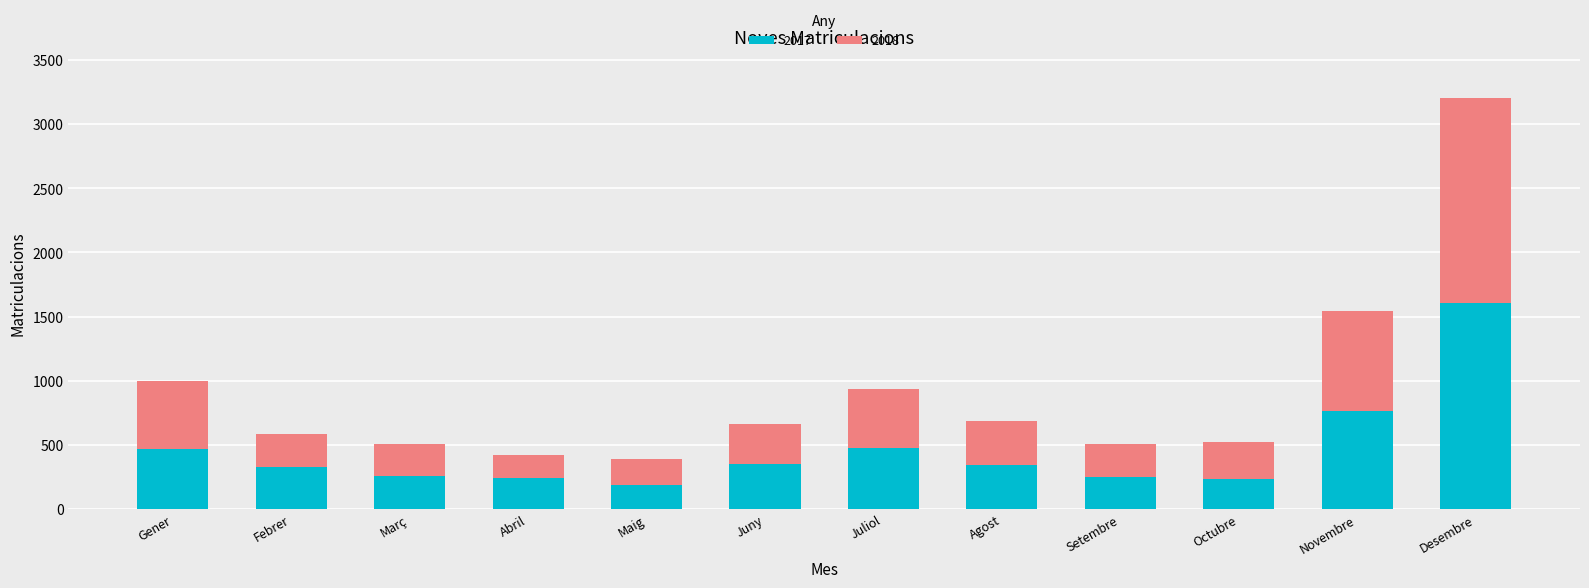

Is it true that 2017 equals 239 at Abril?

True